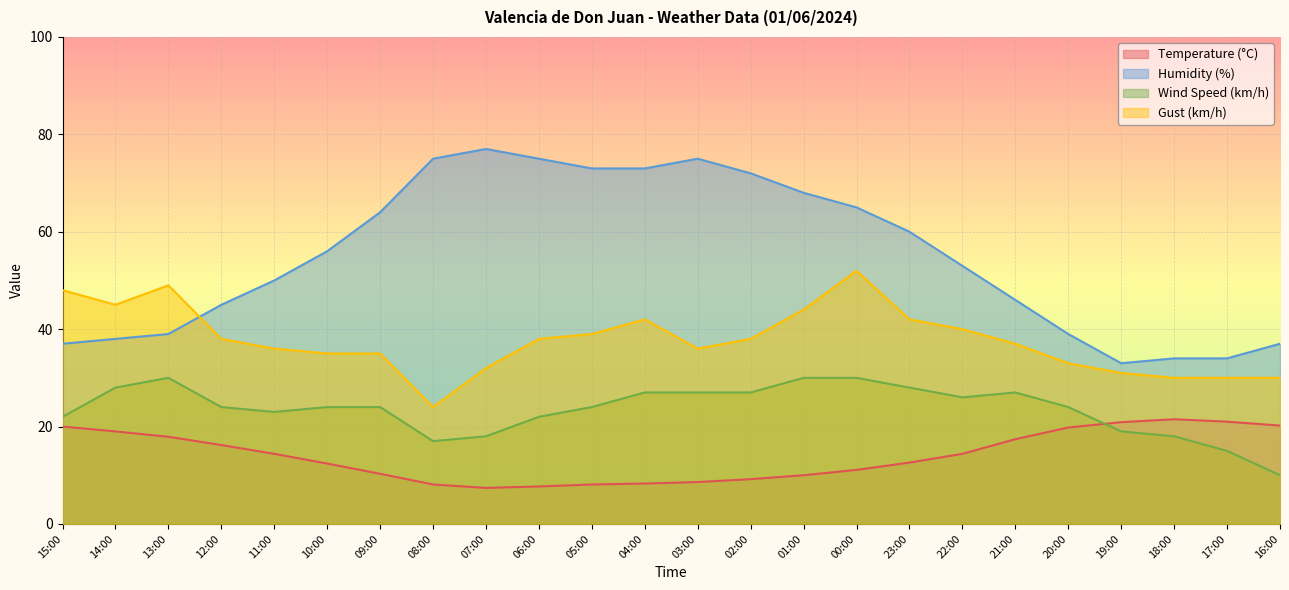

Which series has the largest total across all categories?

Humidity (%)